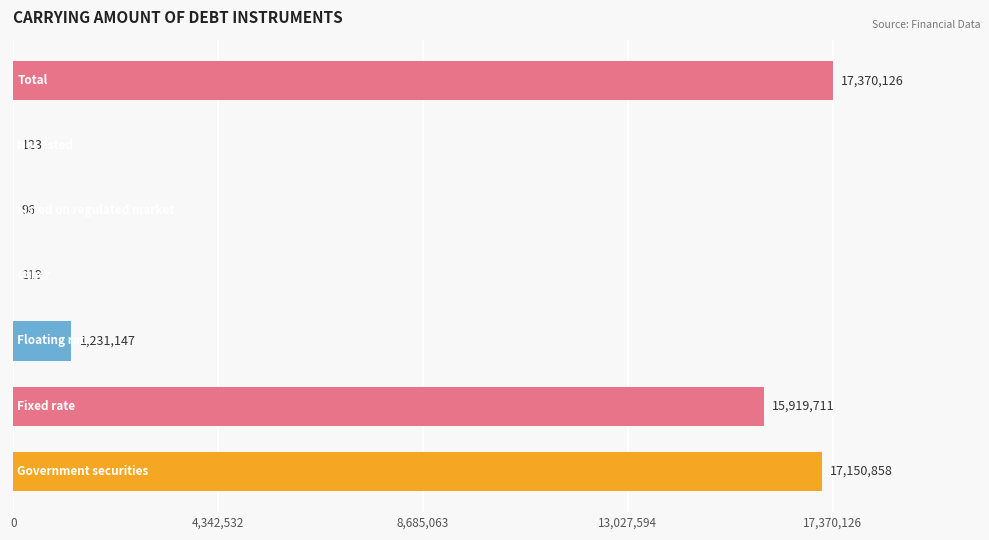

What is the greatest value displayed?

17370126.0